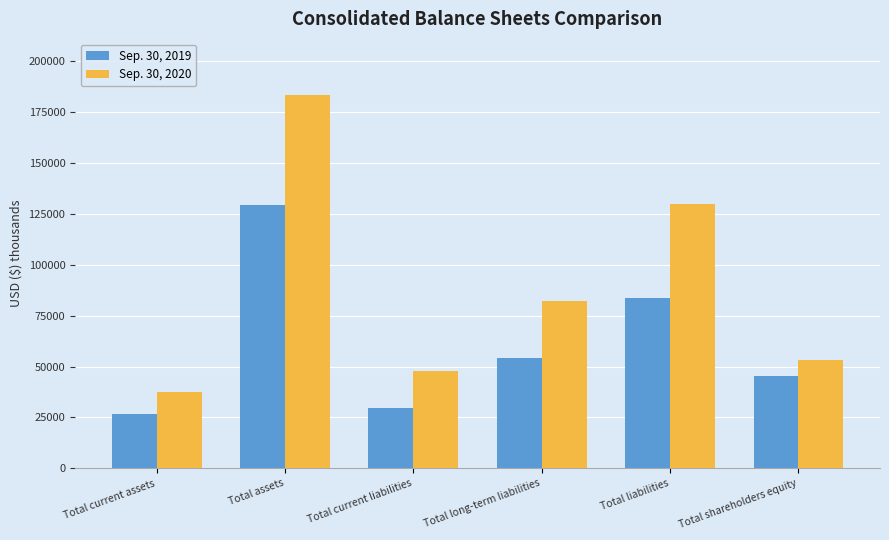

Which series changed the most between Total current assets and Total liabilities?

Sep. 30, 2020